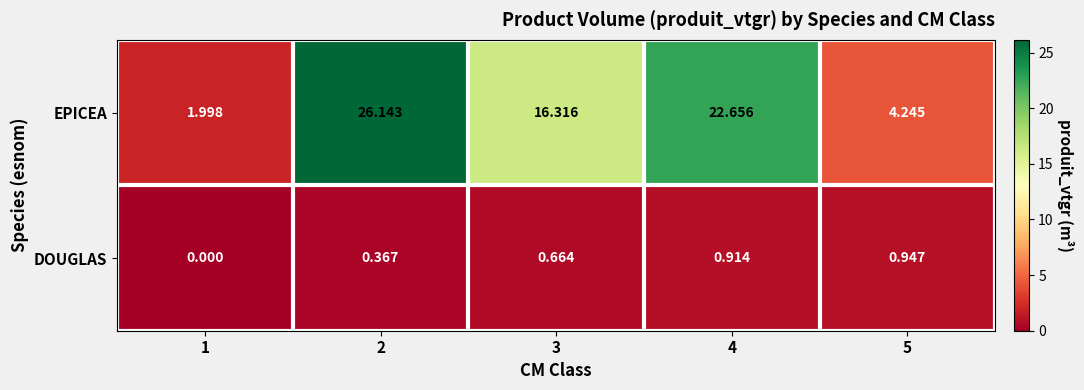

Which series changed the most between 1 and 5?

EPICEA